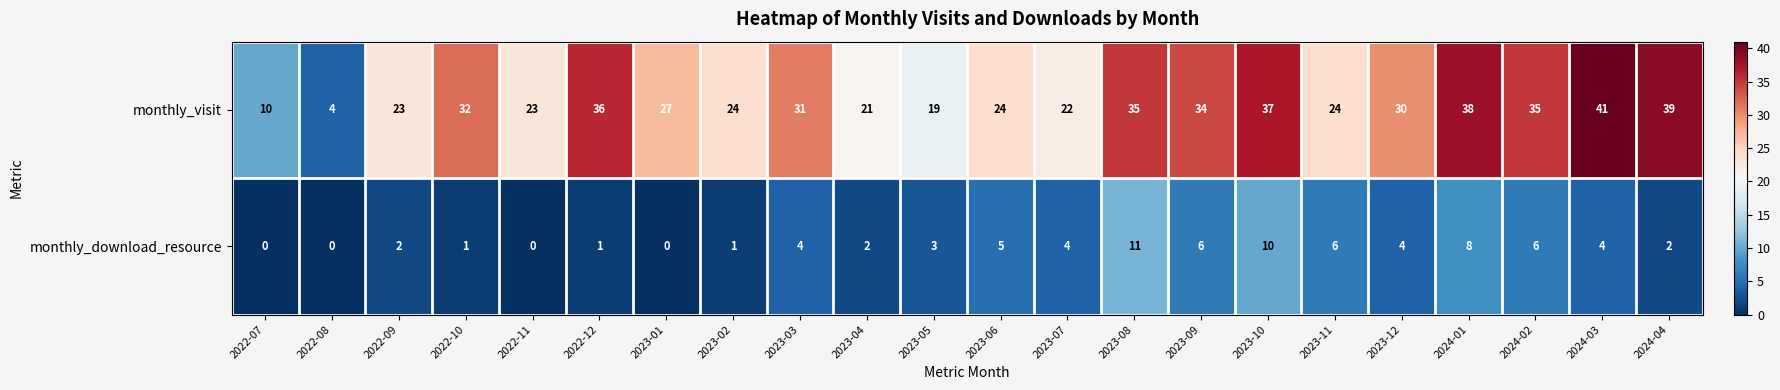

Which series changed the most between 2022-08 and 2022-12?

monthly_visit